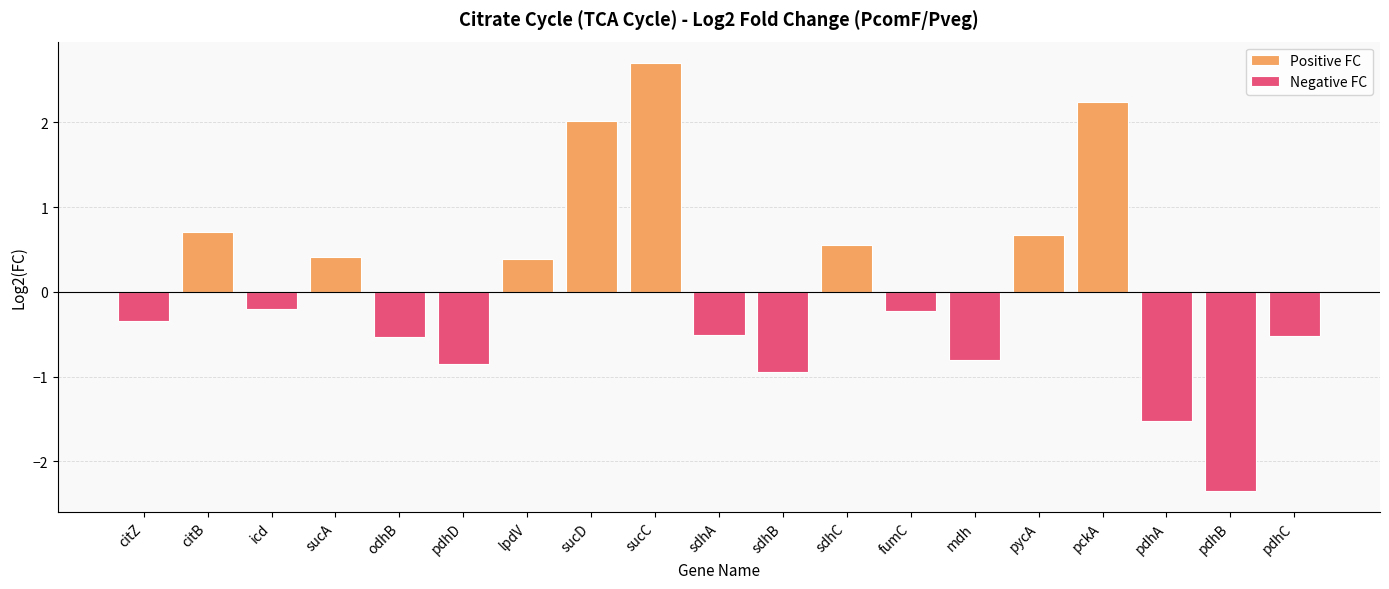

The value at sucA is 0.7. True or false?

False